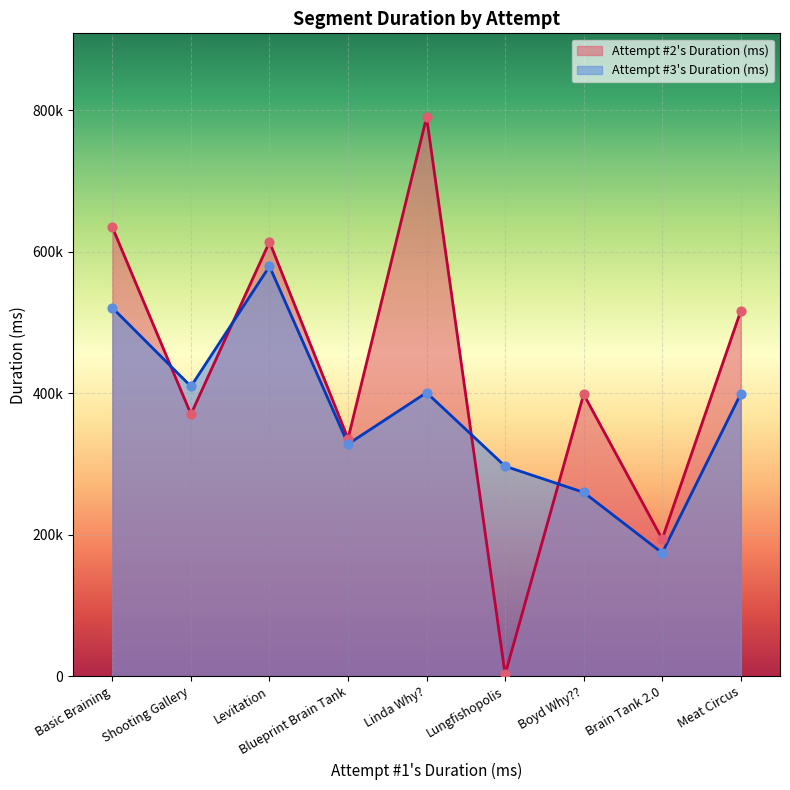

At which category is the sum across all series the highest?

Levitation